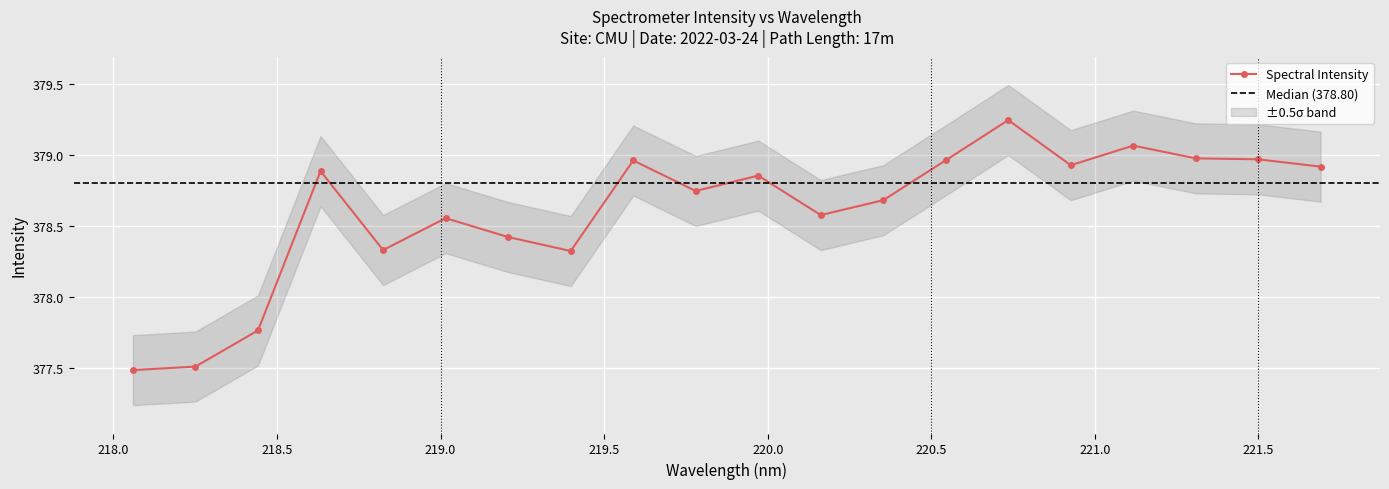

Rank the categories by value from highest to lowest.

220.7354, 221.1174, 221.3083, 221.4993, 220.5444, 219.589, 220.9264, 221.6902, 218.6332, 219.9712, 219.7801, 220.3533, 220.1623, 219.0156, 219.2067, 218.8244, 219.3979, 218.442, 218.2508, 218.0596